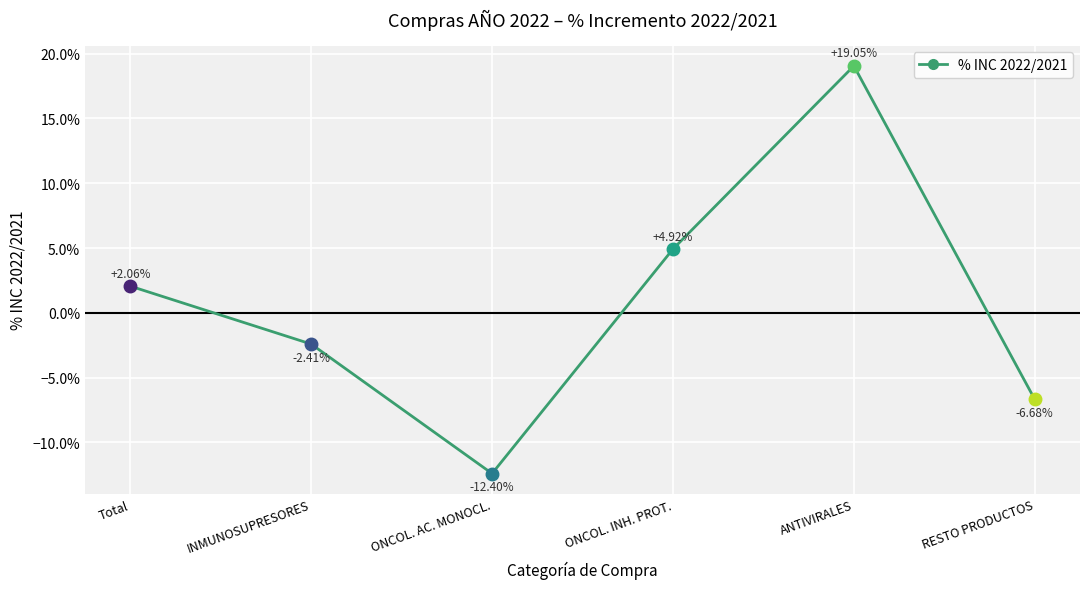

What is the maximum value shown in the chart?

0.2